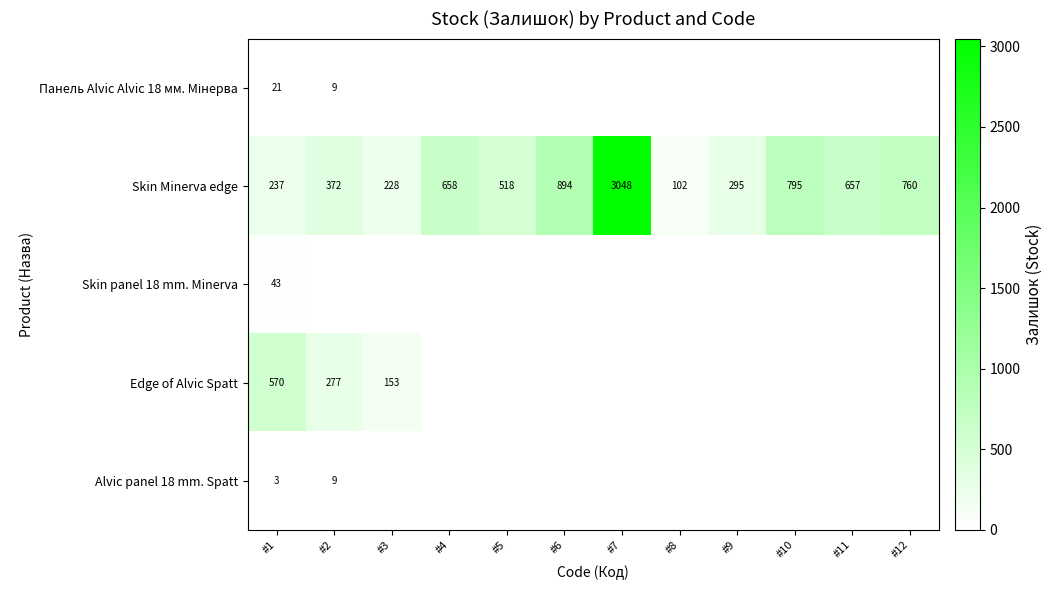

The value of Skin Minerva edge at #7 is 4637. True or false?

False